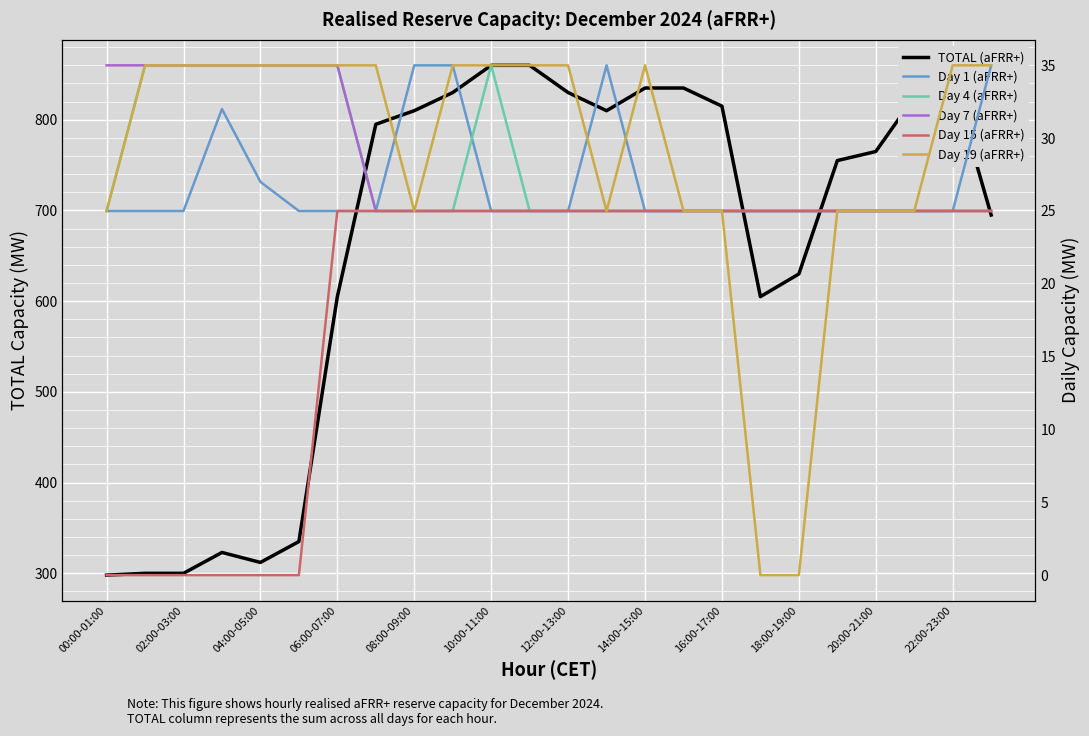

How many data points in TOTAL (aFRR+) are less than 795?

12